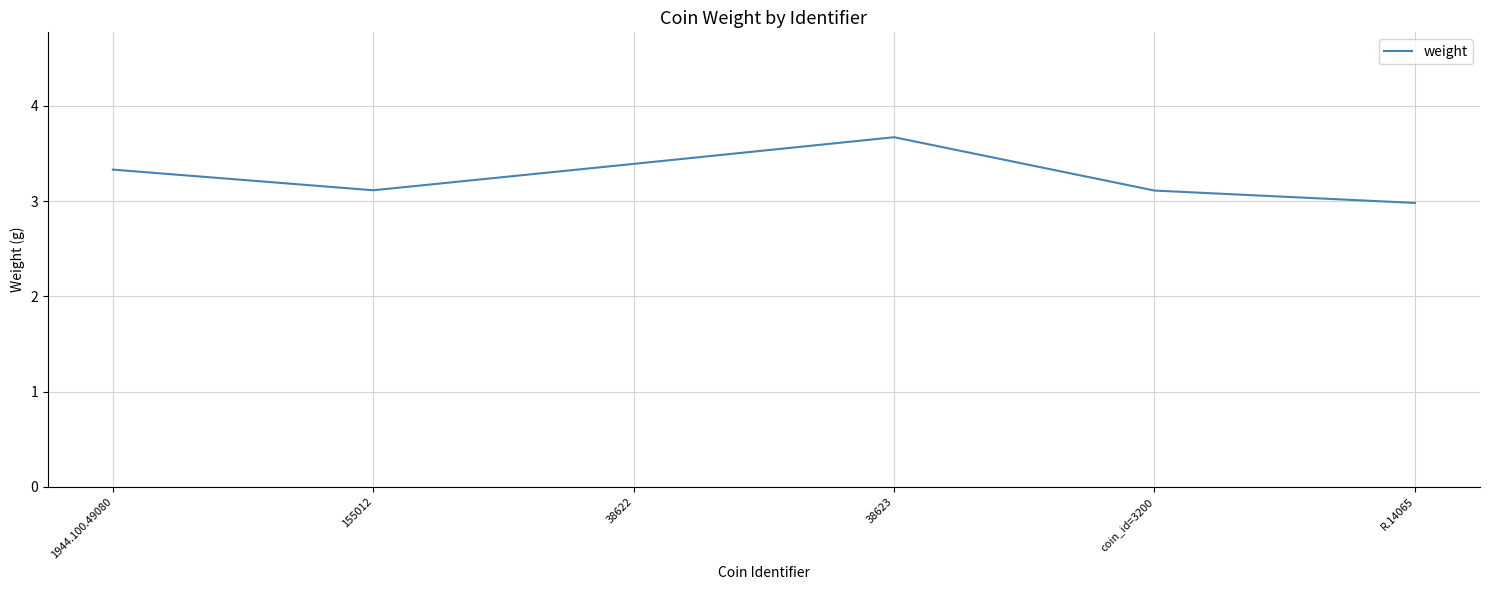

What is the greatest value displayed?

3.7